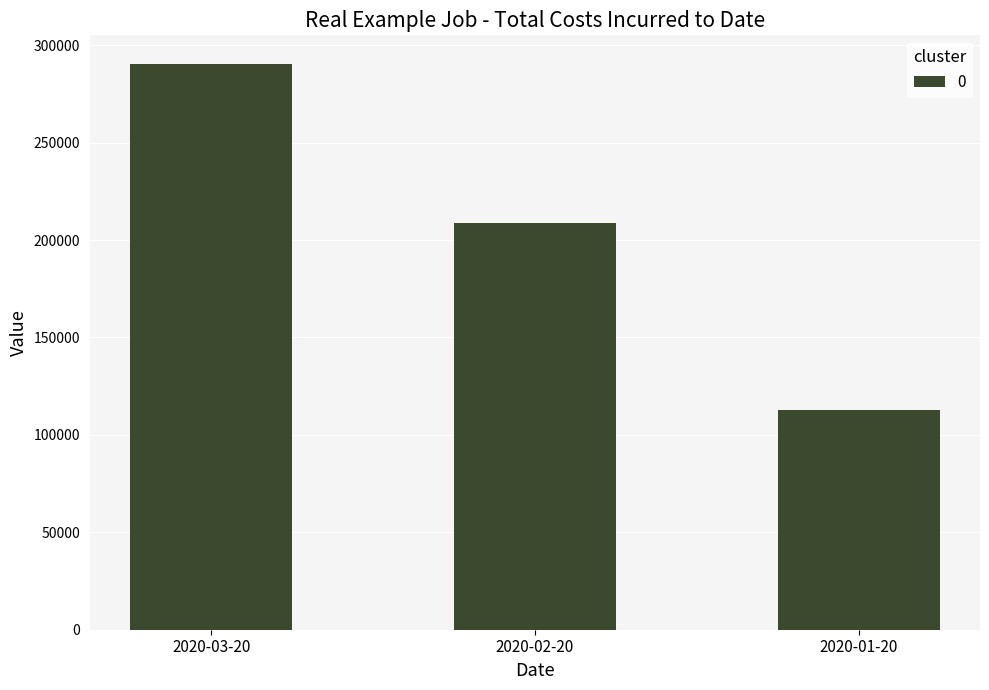

Reading right to left, extract all data points from this chart.

112653	208539	290565